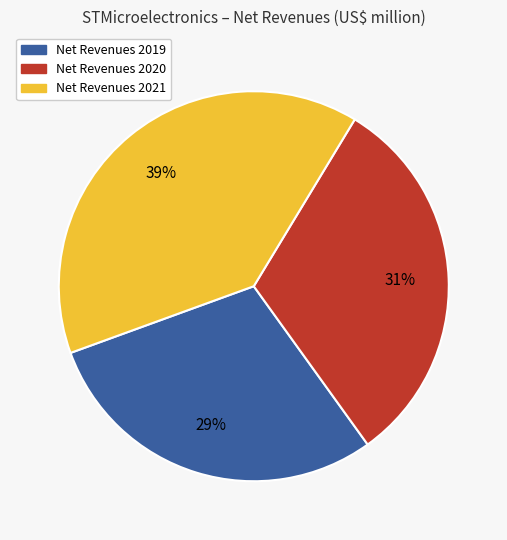

True or false: Net Revenues 2020 accounts for 31% of the total.

True